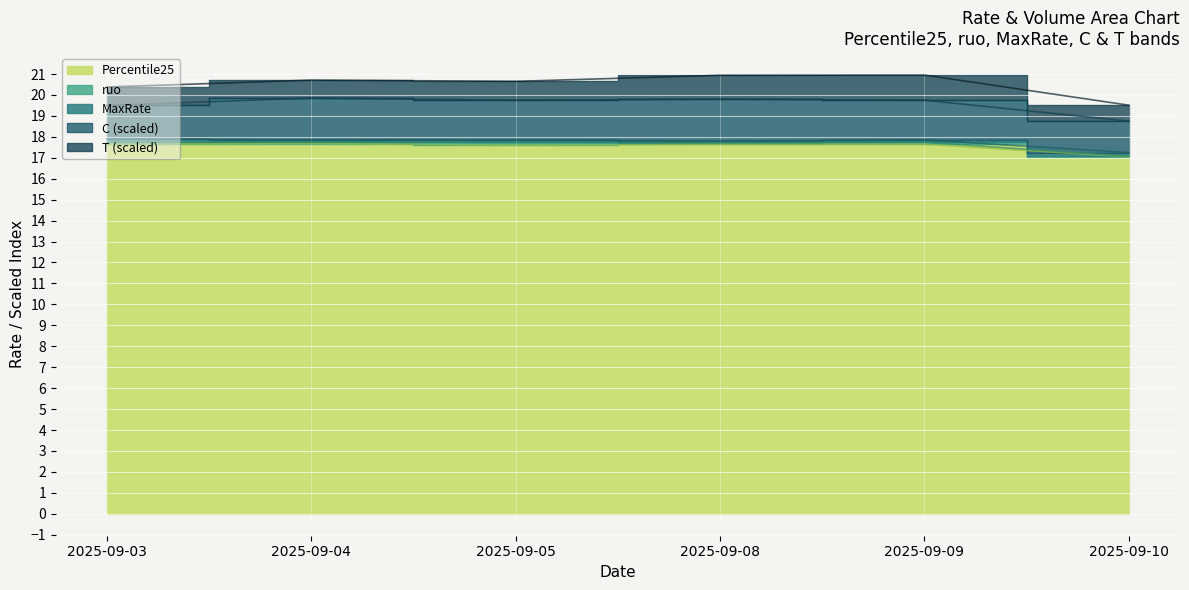

How many lines are shown in the chart?

3